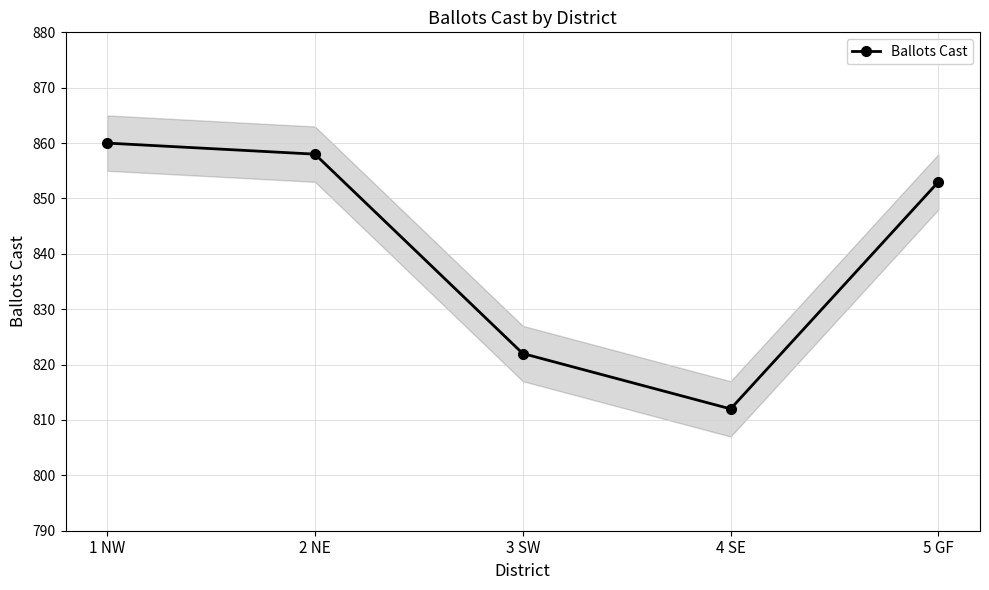

What is the sum of all values?

4205